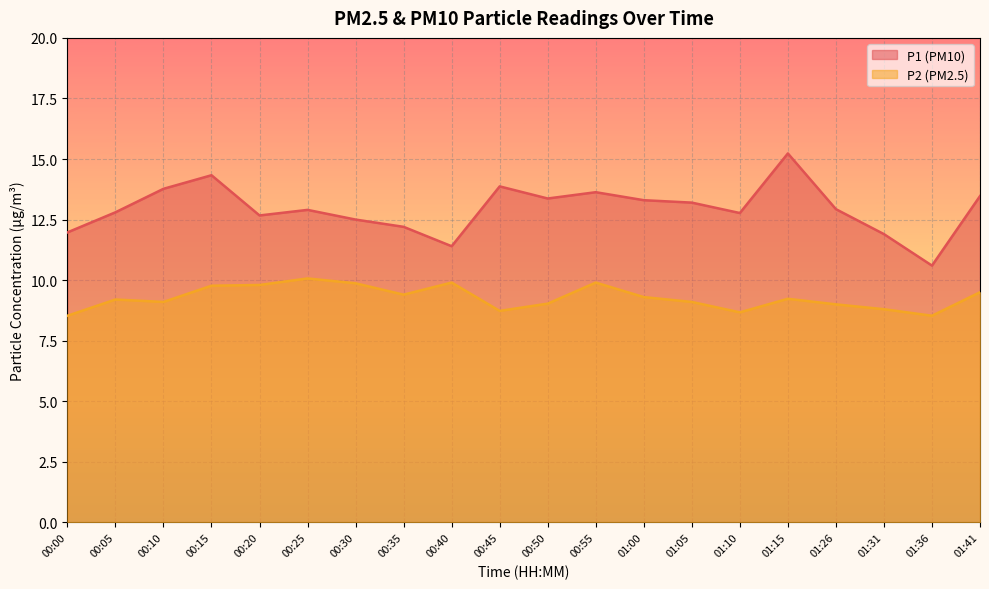

What is the difference between the P2 values at 01:41 and 01:26?

0.5